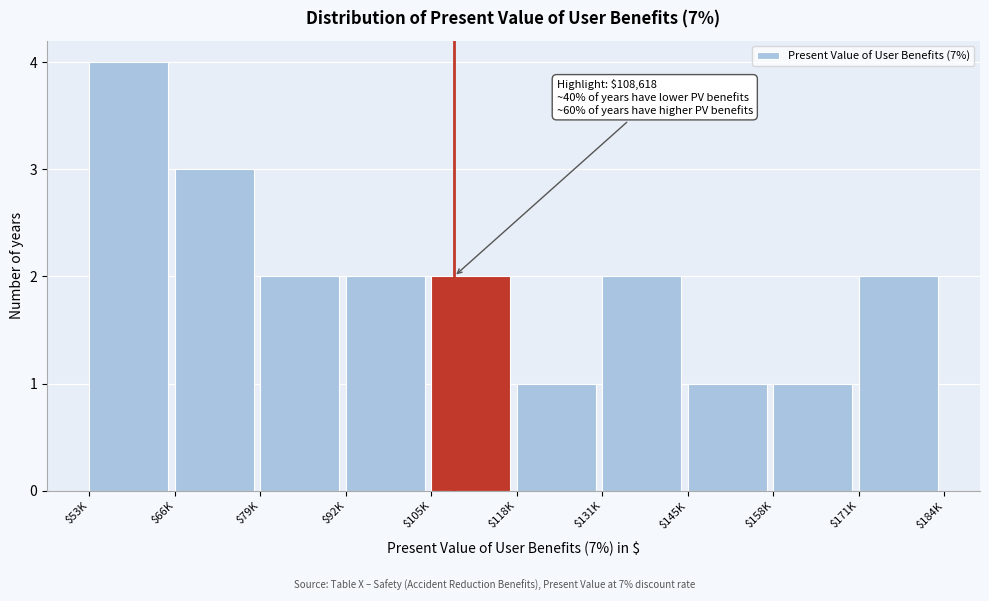

Reading left to right, list all the values displayed in this chart.

4	3	2	2	2	1	2	1	1	2